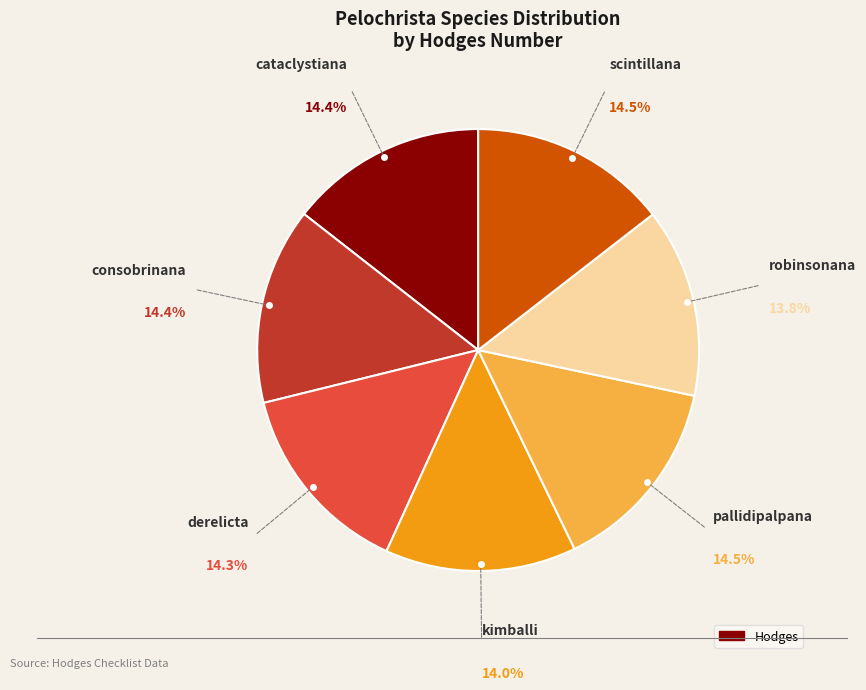

Is there any slice that represents more than half of the pie?

No